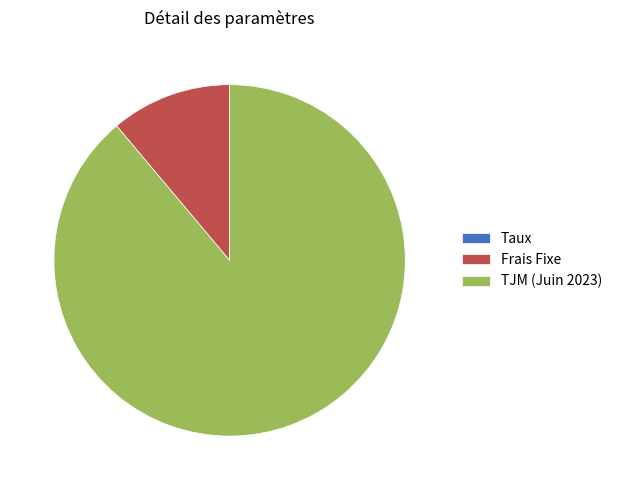

Is there any slice that represents more than half of the pie?

Yes